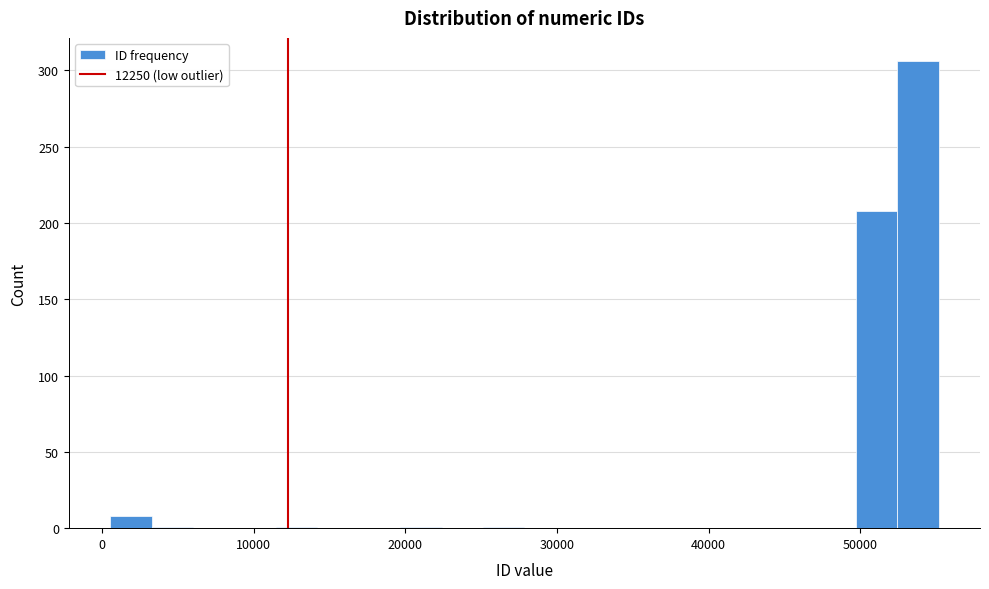

Read against the x-axis, roughly where is the centre of the tallest bar?

54000